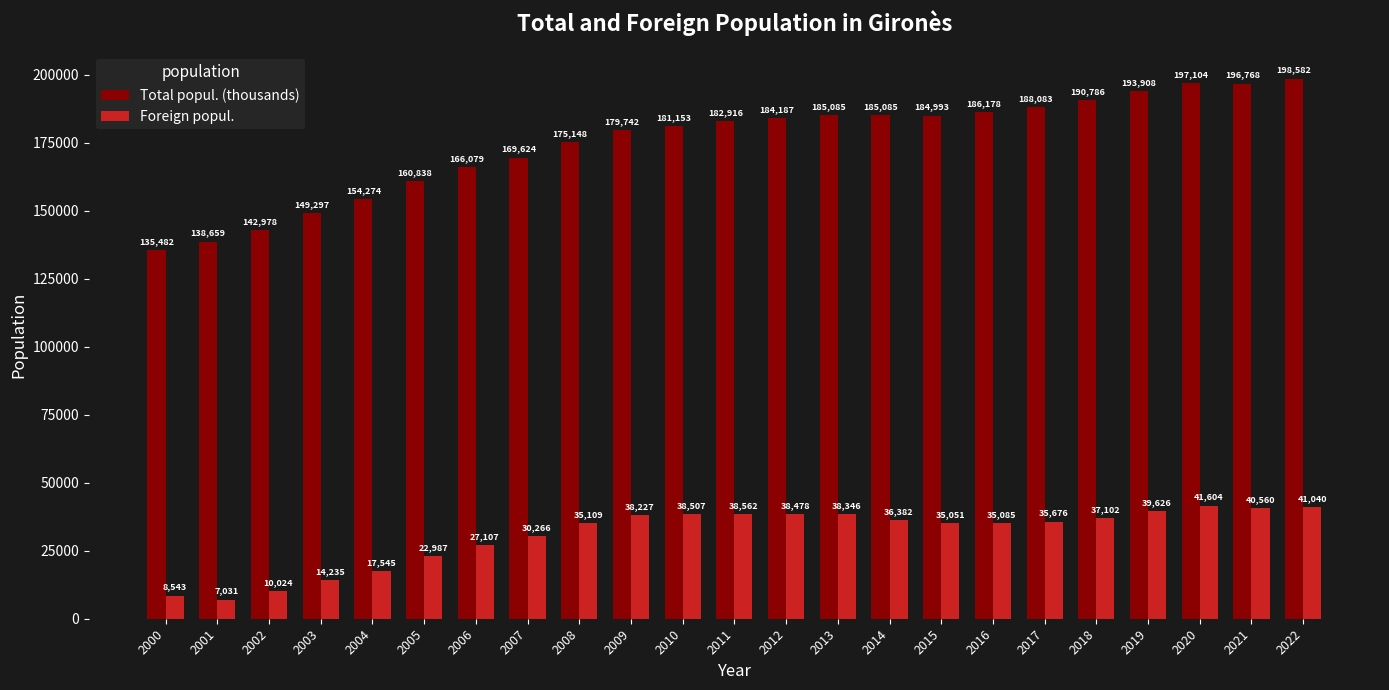

What is the sum of the Total popul. (thousands) values at 2008 and 2017?

363231